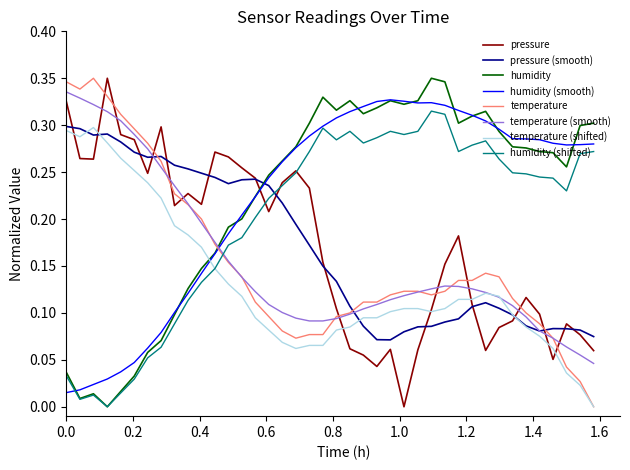

What are all the series names shown in the legend?

pressure, pressure (smooth), humidity, humidity (smooth), temperature, temperature (smooth), temperature (shifted), humidity (shifted)